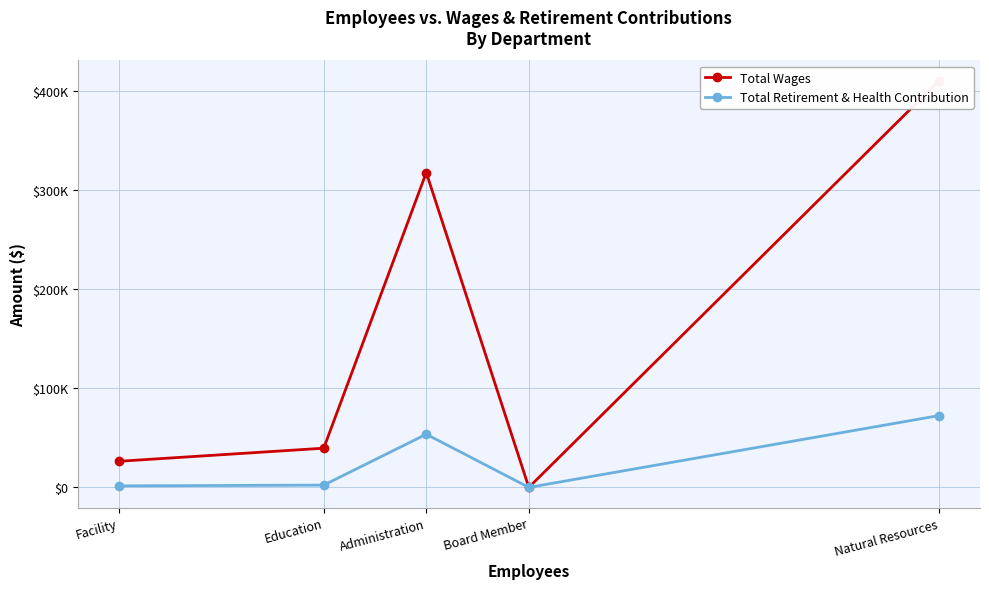

Where is Total Retirement & Health Contribution nearest to the value 36207?

Administration